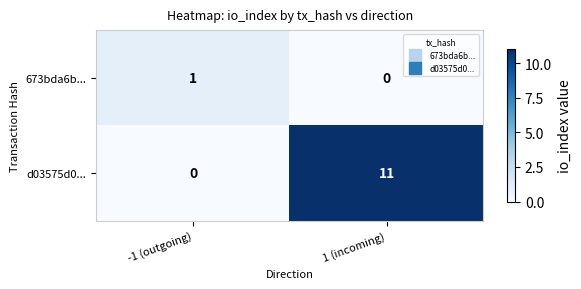

Reading right to left, extract all data points from this chart.

673bda6b...: 1 (incoming)=0	-1 (outgoing)=1
d03575d0...: 1 (incoming)=11	-1 (outgoing)=0